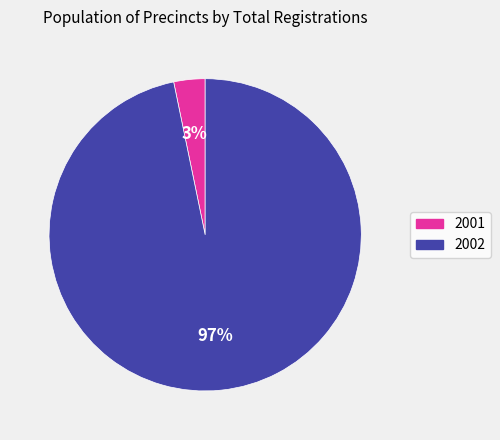

Is it true that 2001 is 3% of the pie?

True